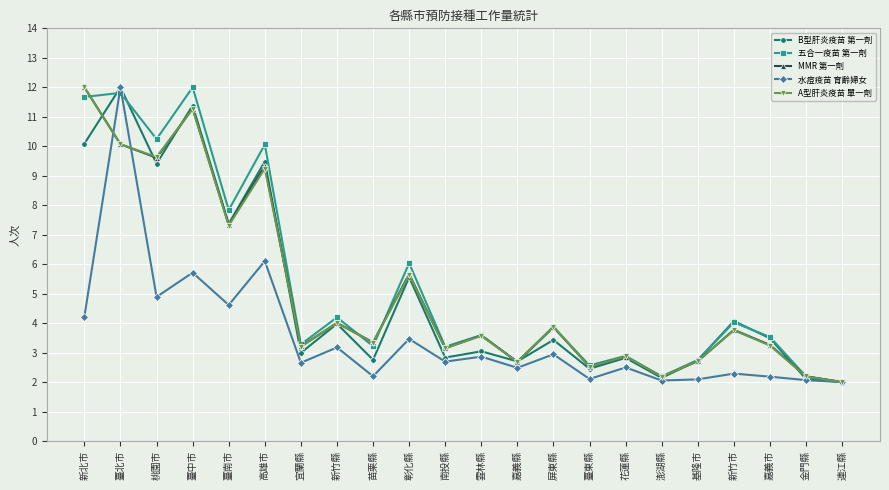

What is the total value across all series at 基隆市?

13.0